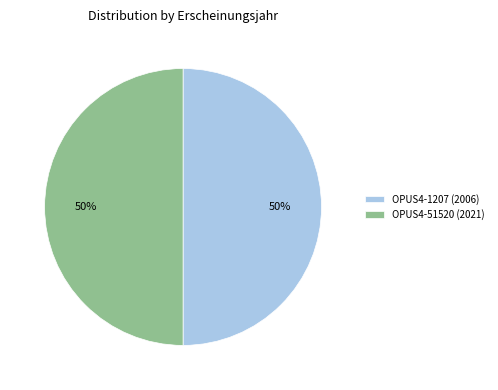

Do OPUS4-1207 (2006) and OPUS4-51520 (2021) together represent more than half of the pie?

Yes